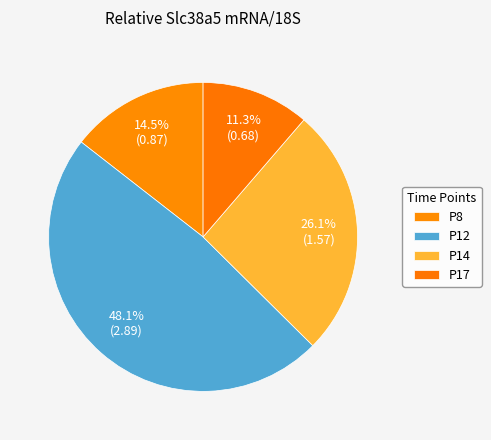

Is it true that P14 is 26% of the pie?

True